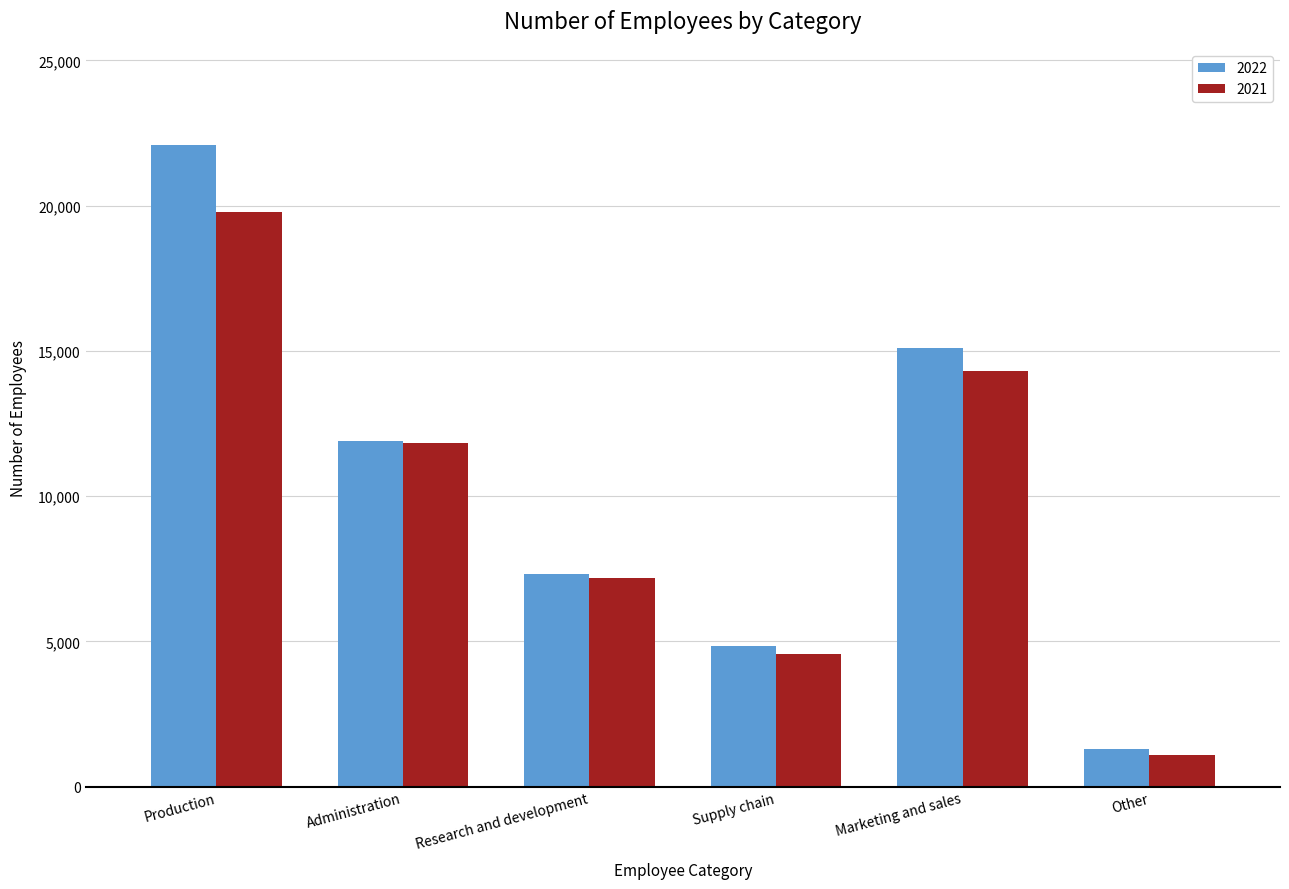

Reading right to left, transcribe all the data shown in this chart.

2022: 1309	15087	4850	7334	11886	22086
2021: 1082	14298	4557	7167	11820	19782